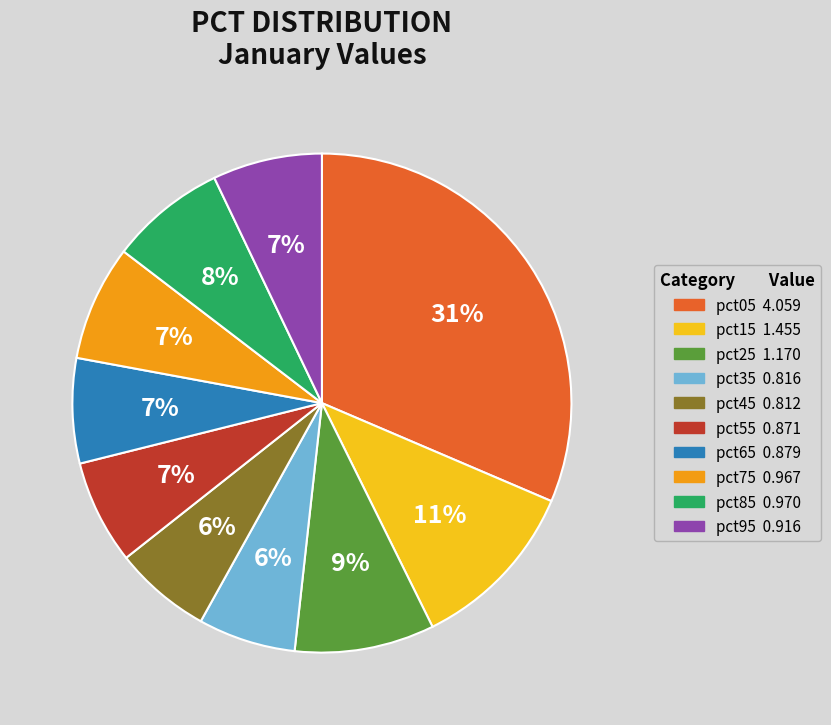

What is the largest slice in the pie chart?

pct05